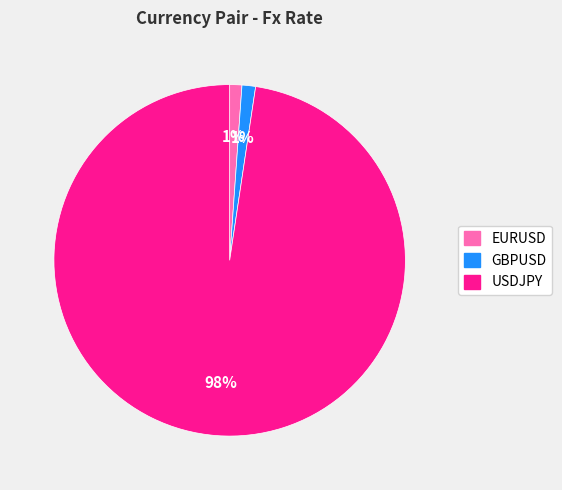

Is it true that GBPUSD is 1% of the pie?

True